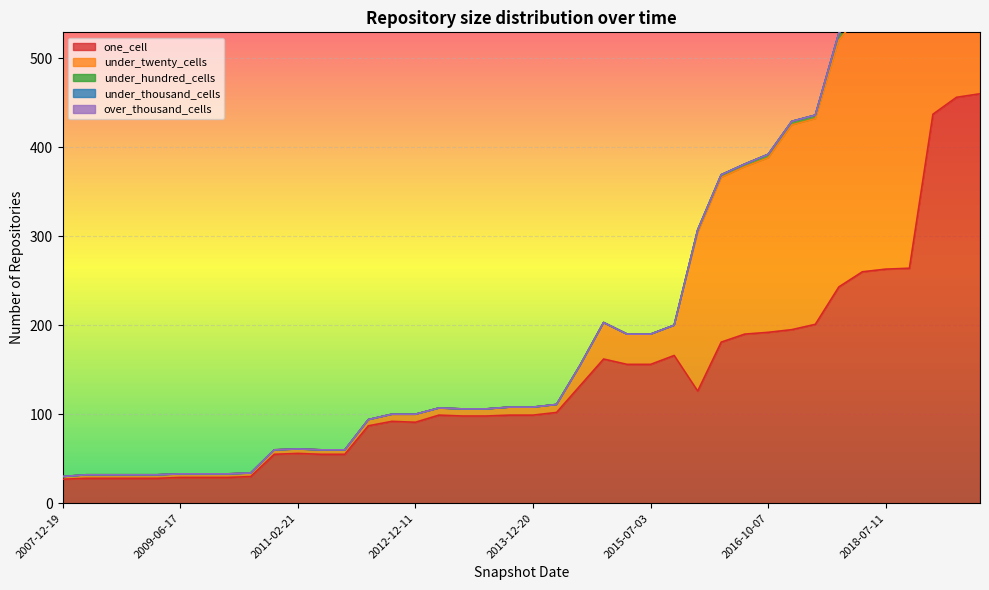

True or false: one_cell and over_thousand_cells cross at least once.

False